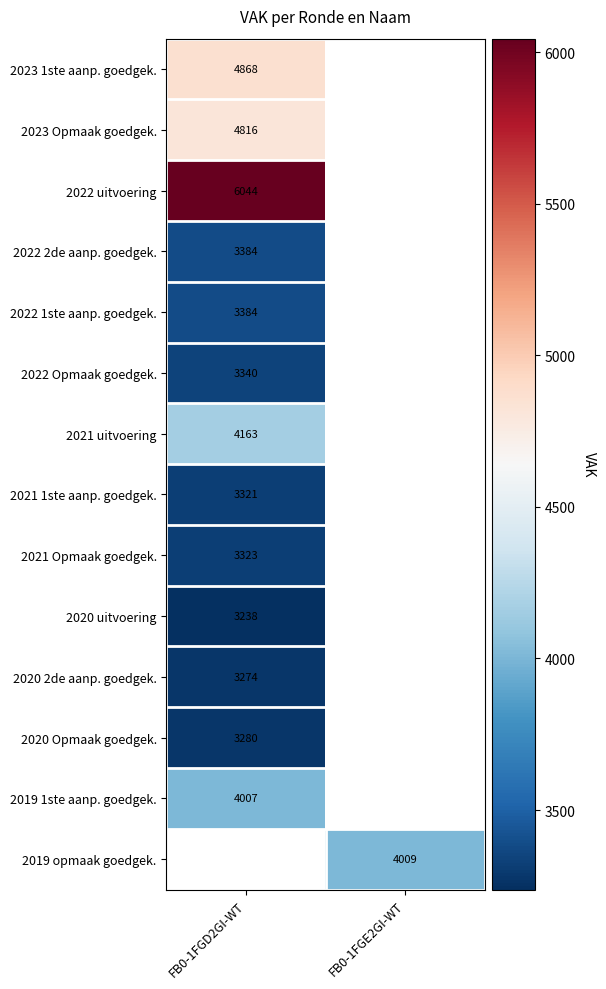

True or false: 2022 uitvoering has a value of 6044 at FB0-1FGD2GI-WT.

True